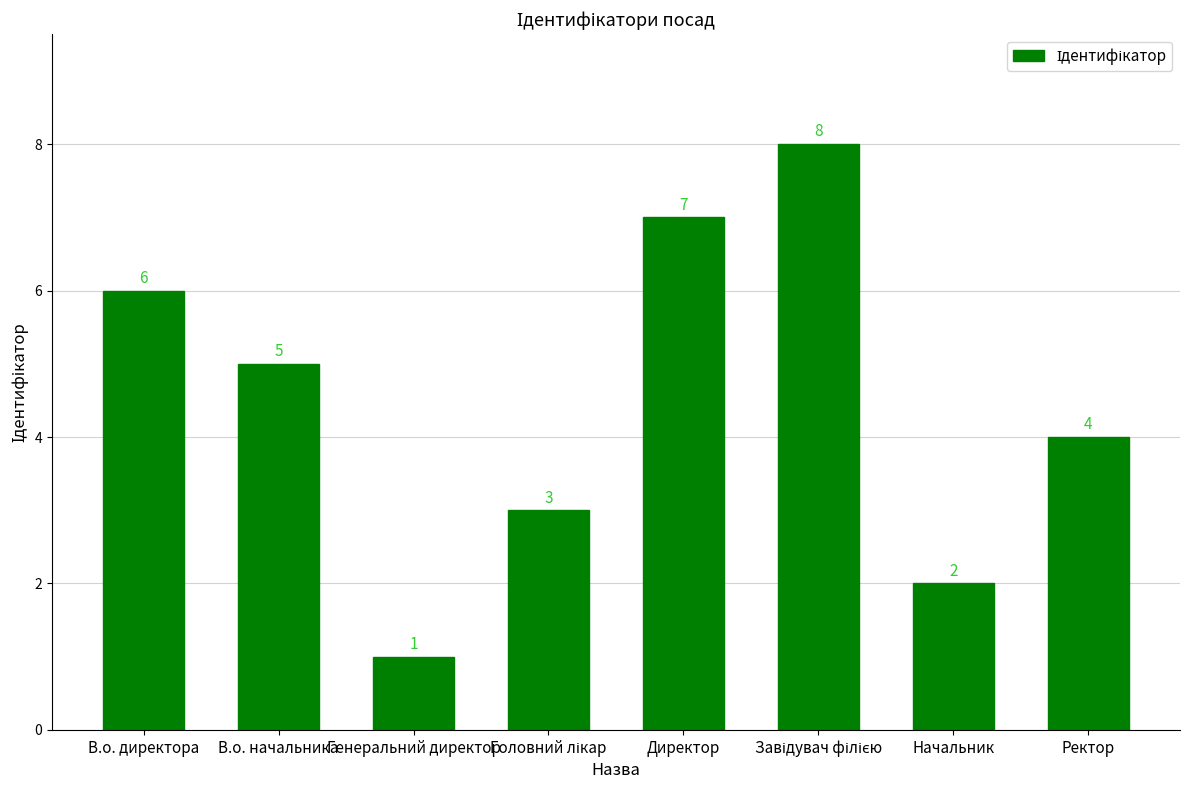

What value does the data have at Ректор?

4